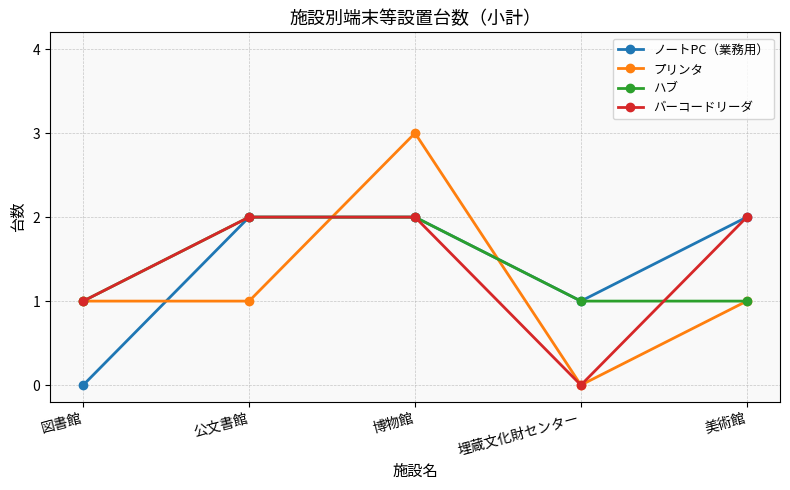

How many ノートPC（業務用） values are between 1 and 2?

4